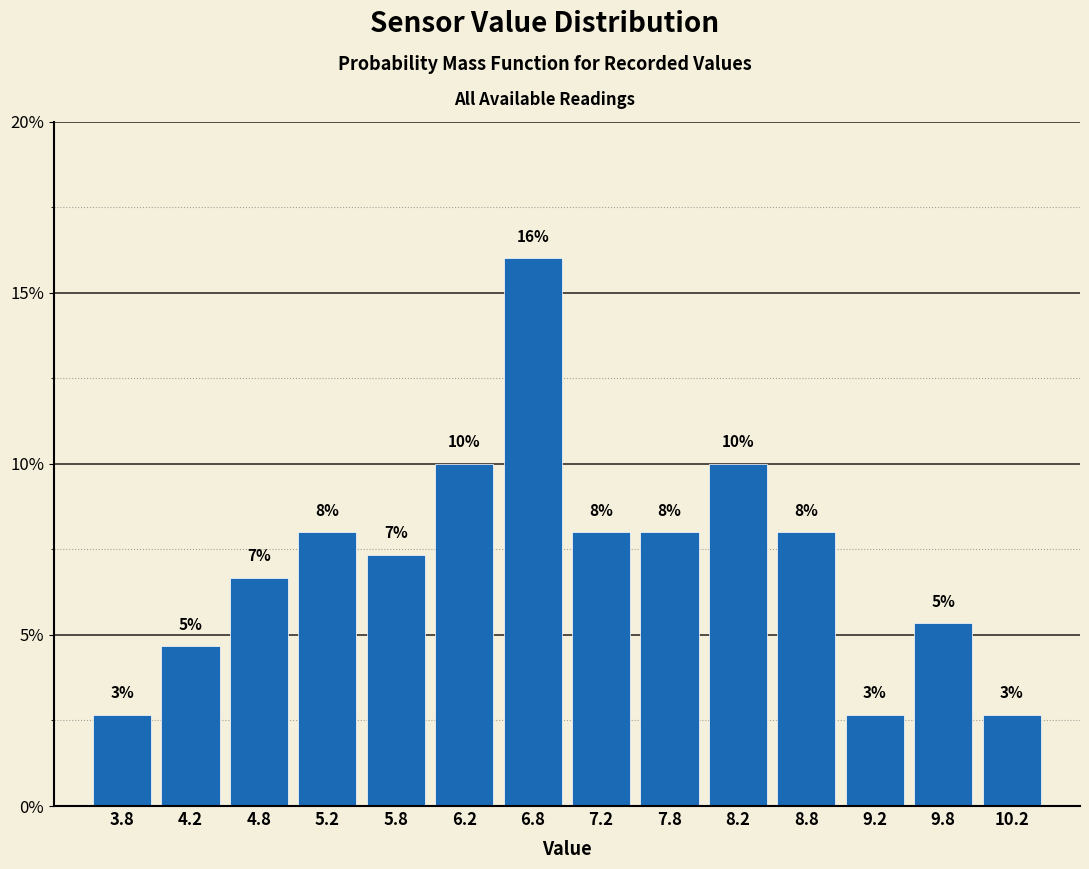

Over which range of the x-axis is the bar tallest?

6.5 to 7.0